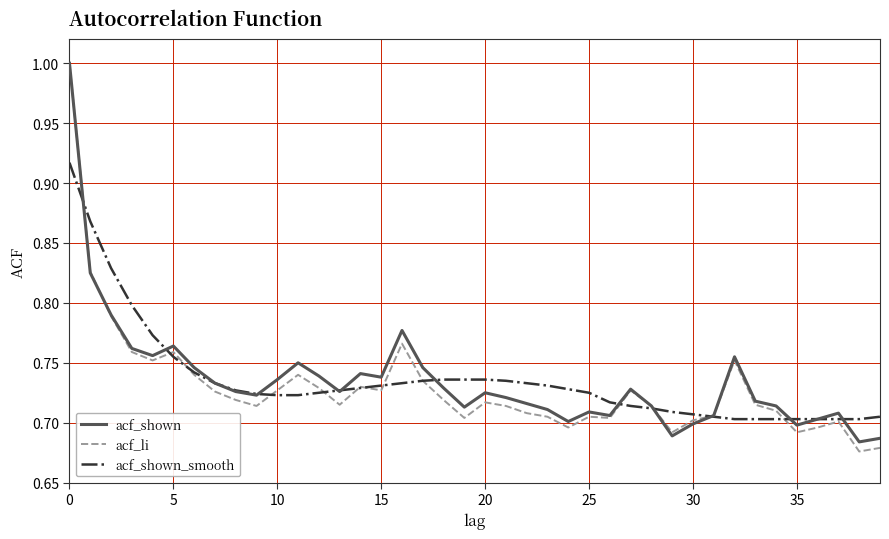

What is the greatest value displayed?

1.0